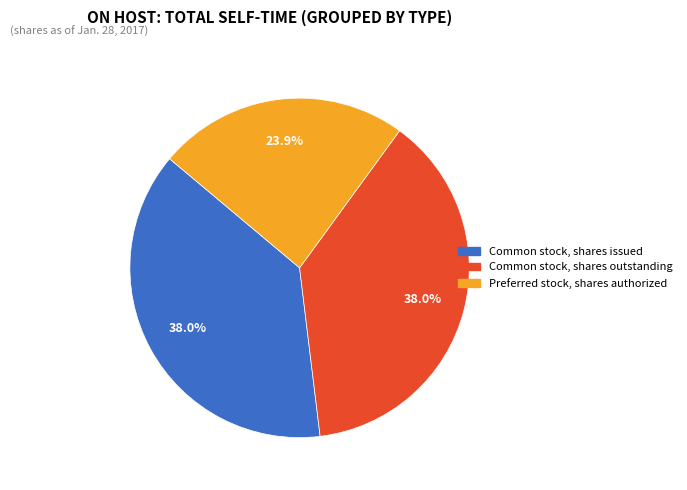

True or false: Preferred stock, shares authorized accounts for 24% of the total.

True